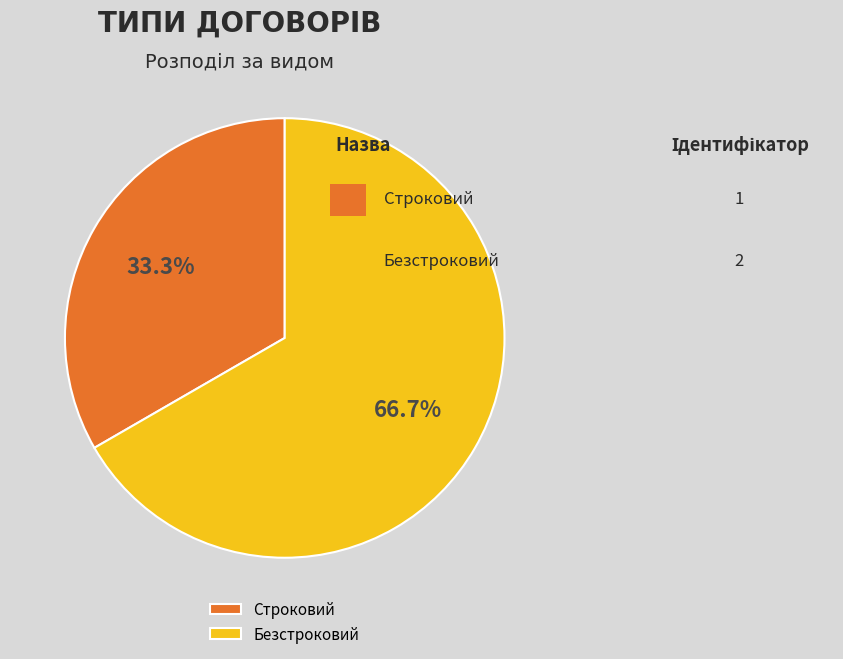

Combined, what portion of the pie is Безстроковий and Строковий?

100.0%